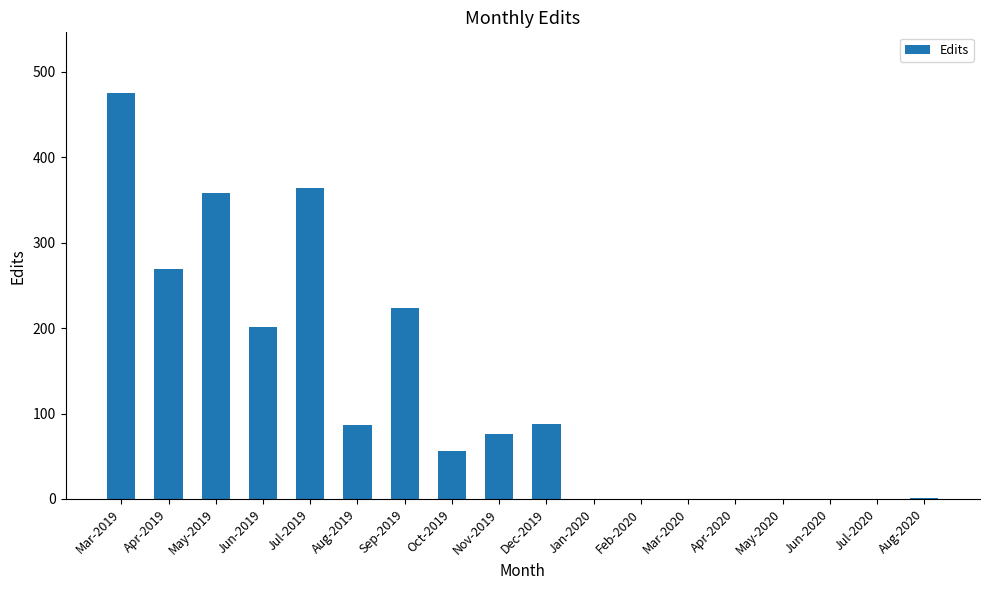

What is the sum of the values at Jun-2019 and Apr-2019?

470